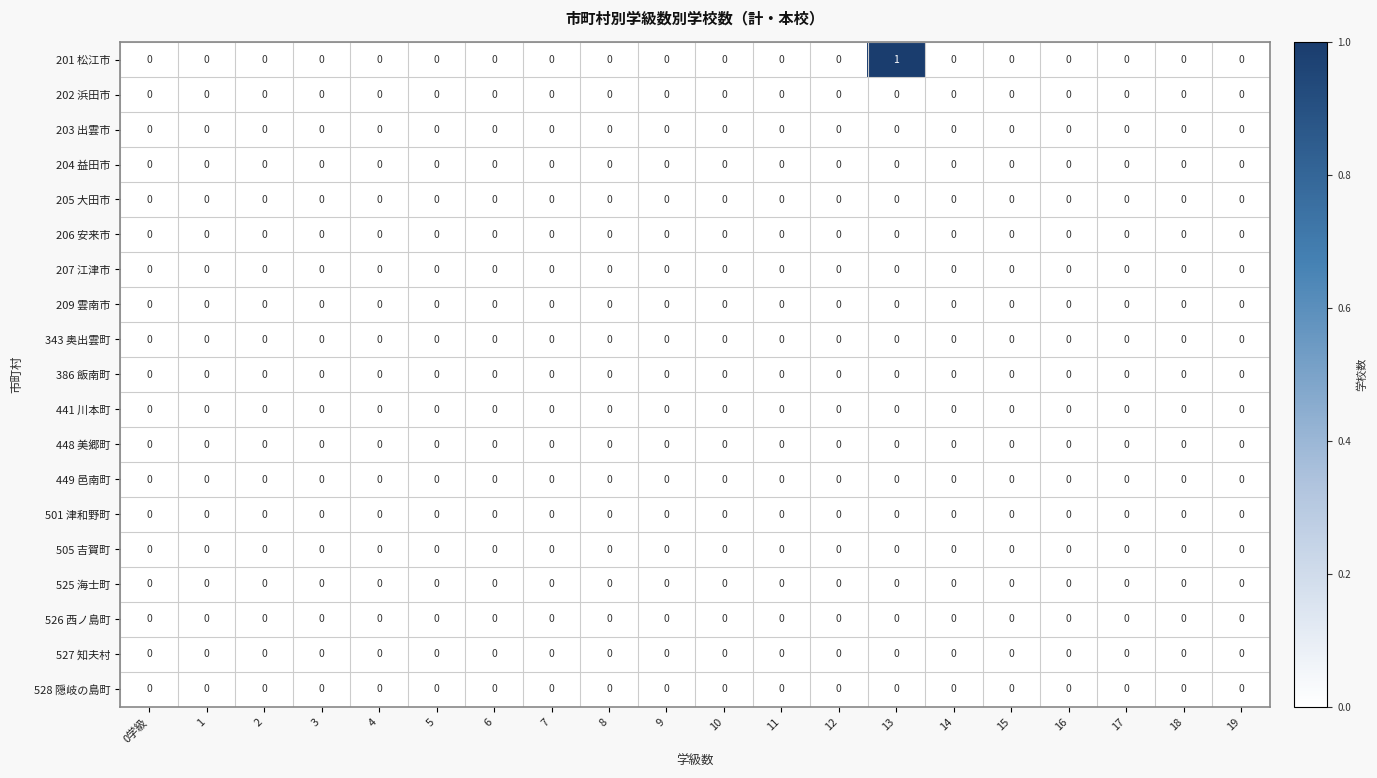

Which series has the largest total across all categories?

201 松江市